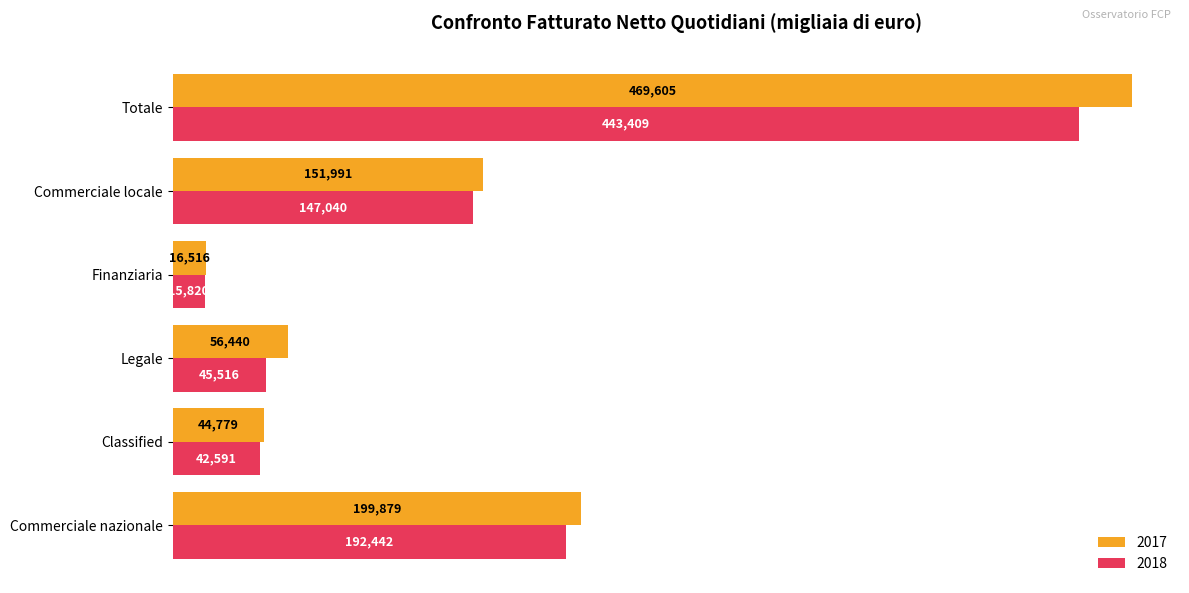

What is the minimum value for 2017?

16516